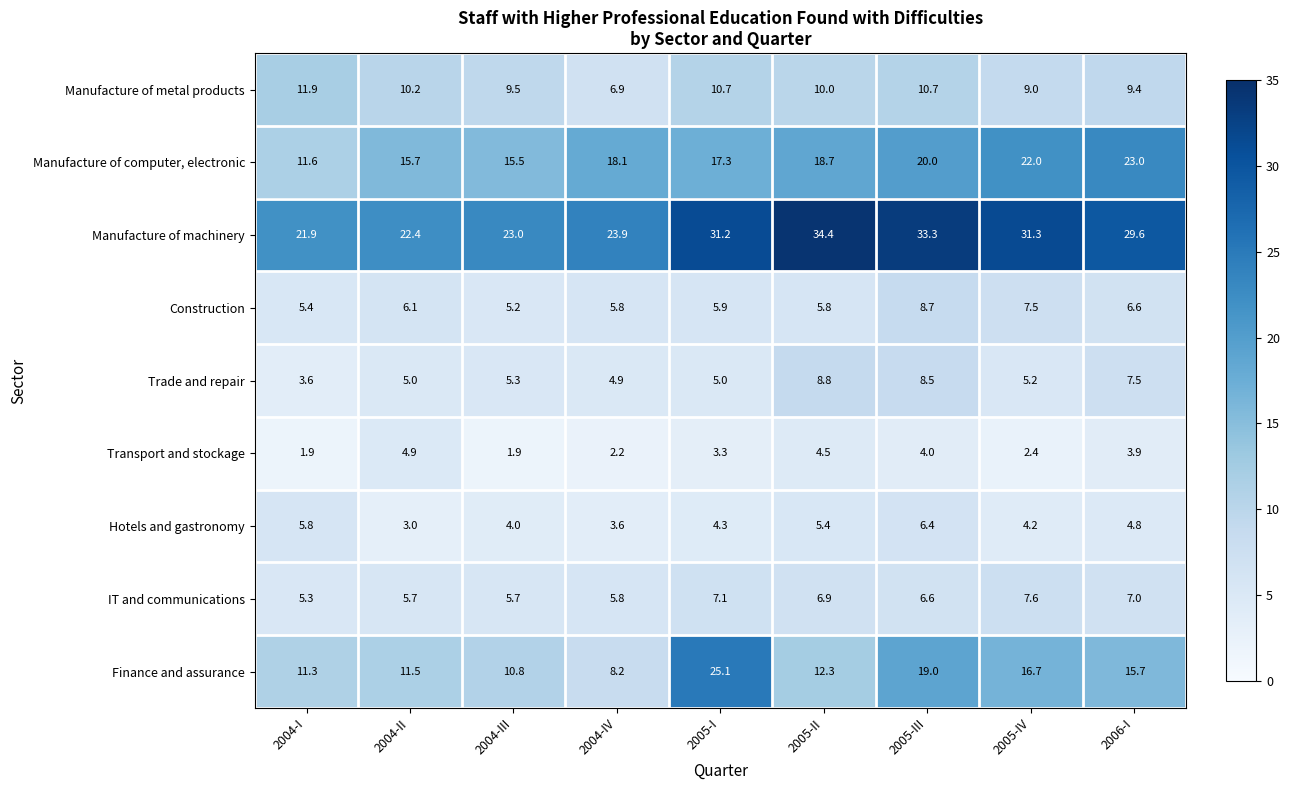

What is the smallest value displayed?

1.9